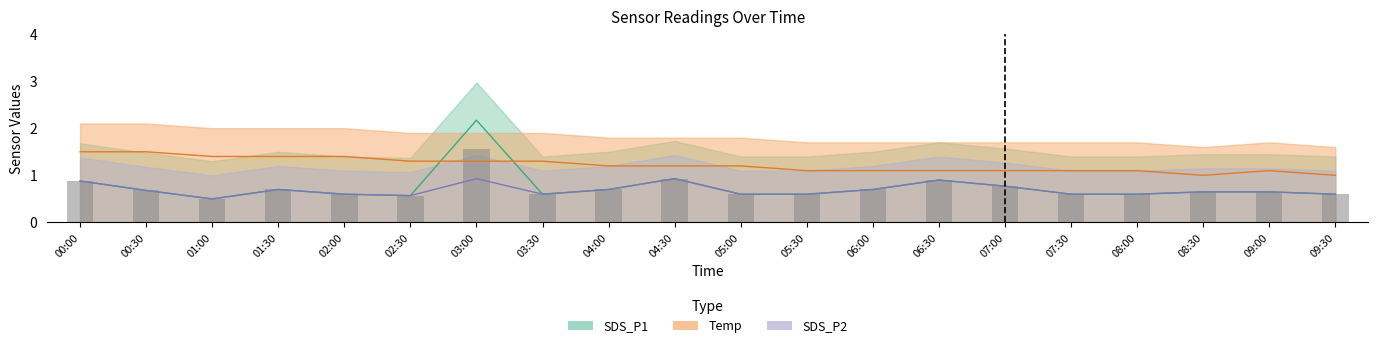

What is the label of the 11th bar from the left?

05:00